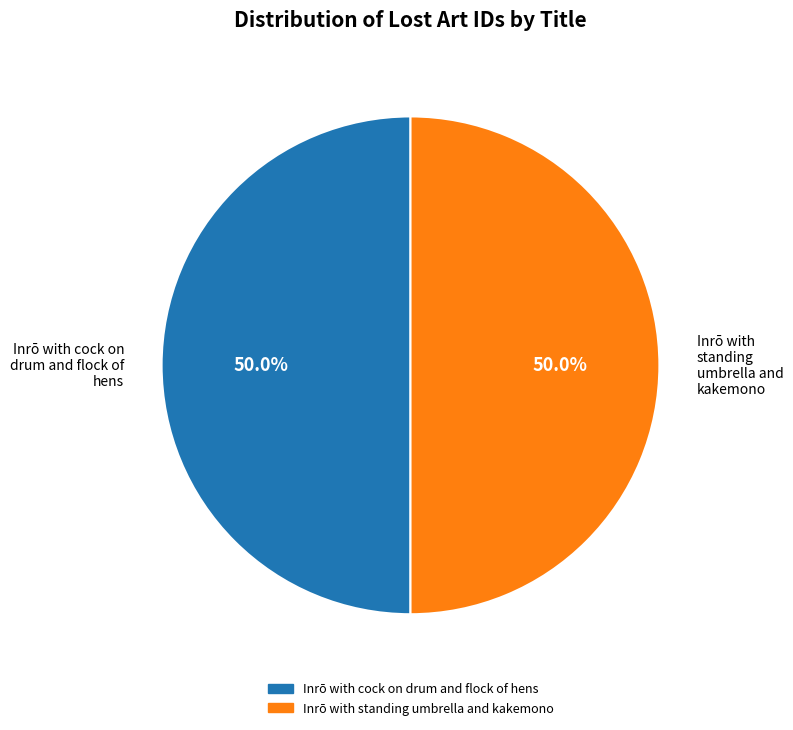

What portion of the pie excludes Inrō with cock on drum and flock of hens?

50.0%